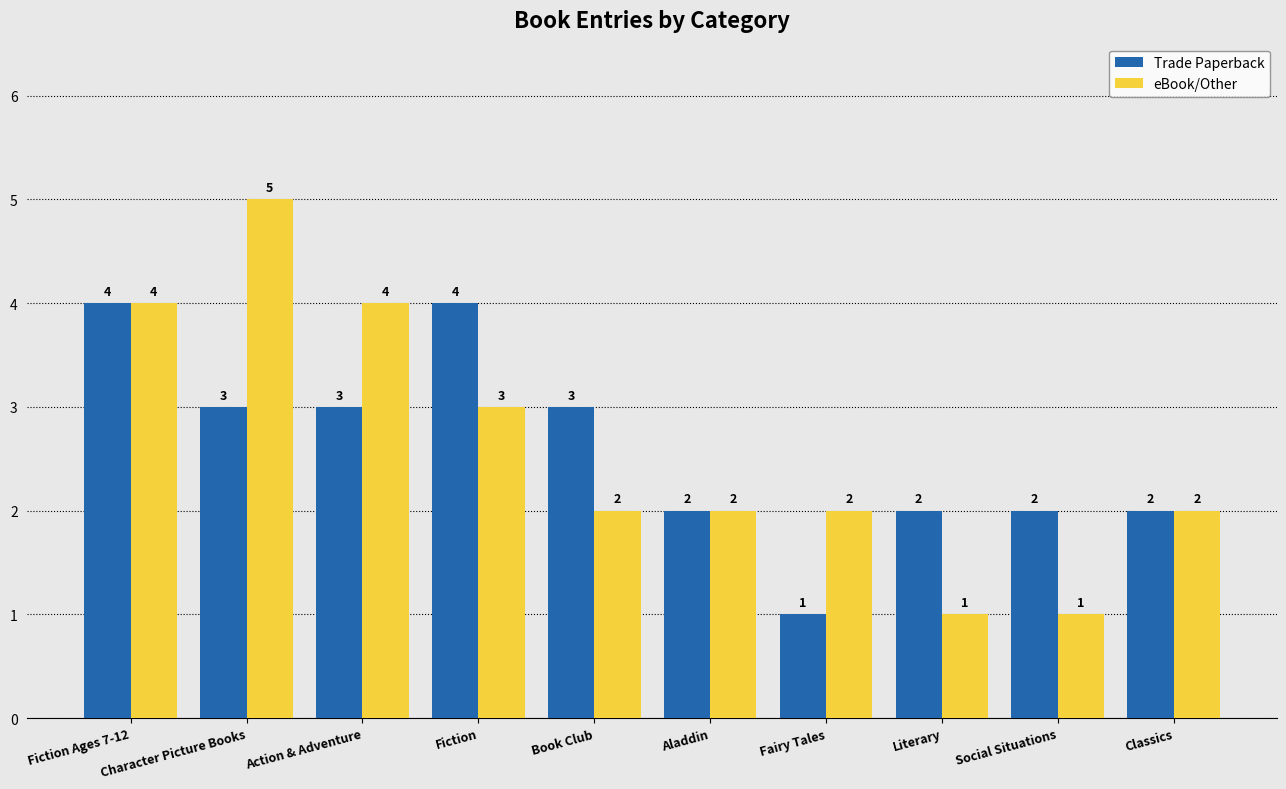

What is the total value across all series at Fiction Ages 7-12?

8